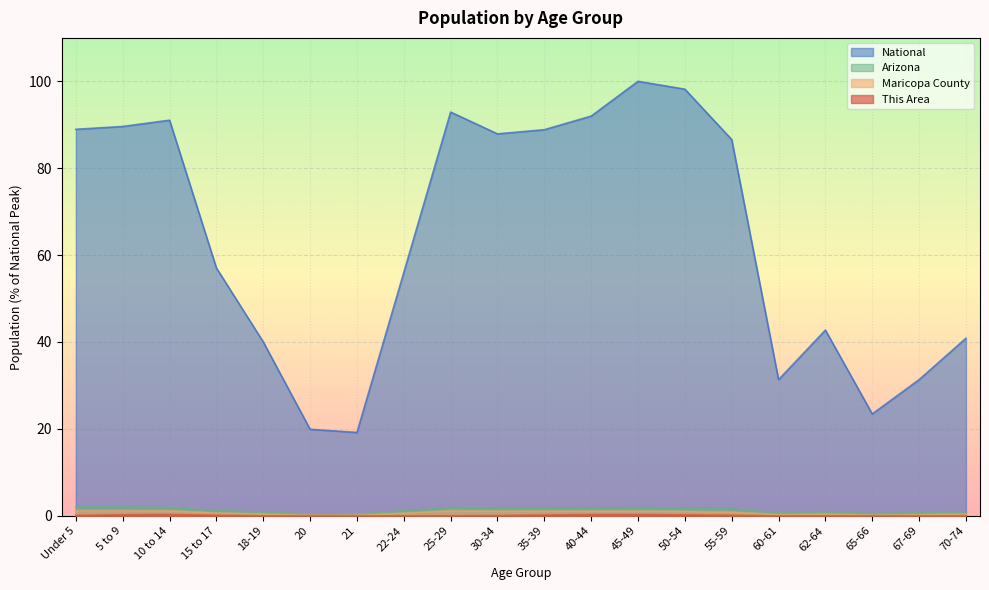

Which series has the widest spread of values?

National